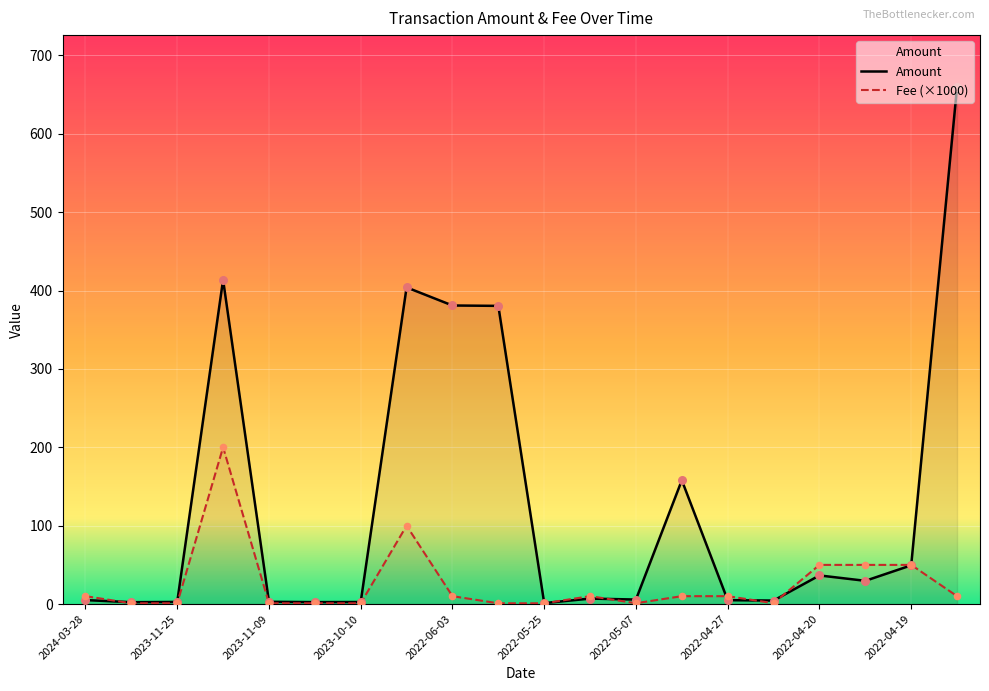

Which series has the widest spread of Y values?

Amount